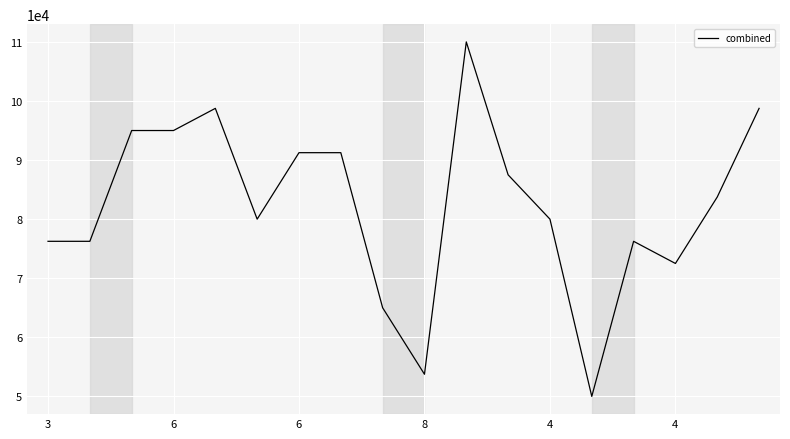

What is the smallest value displayed?

50000